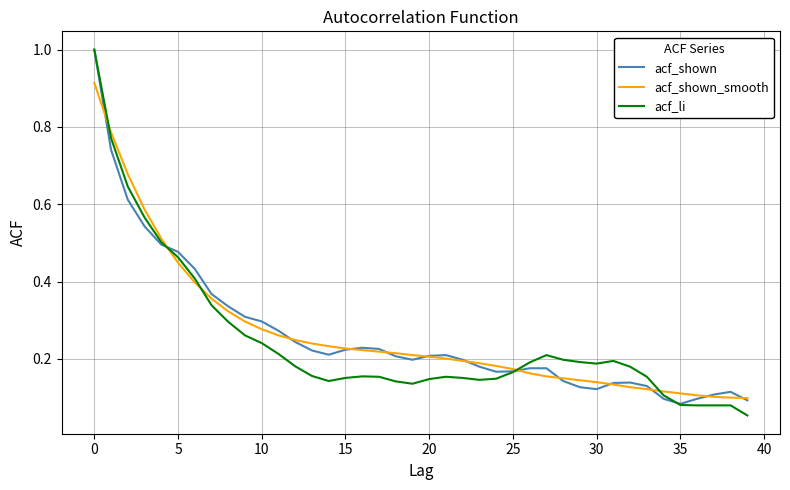

What is the greatest value displayed?

1.0